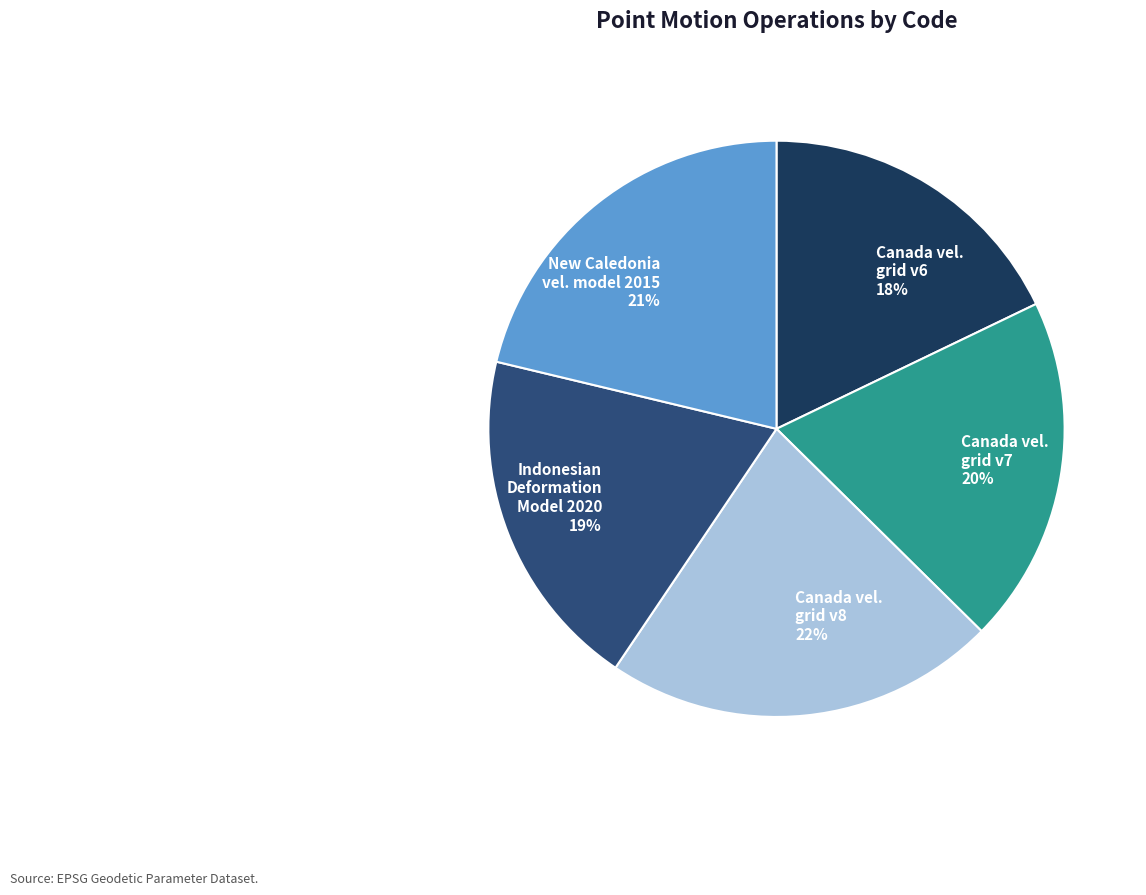

To the nearest percent, what is the average slice percentage?

20%